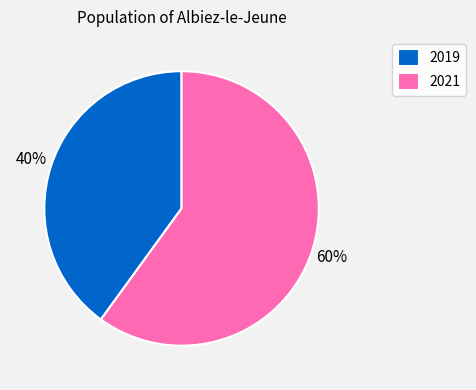

What percentage is the 2019 slice, to the nearest percent?

40%